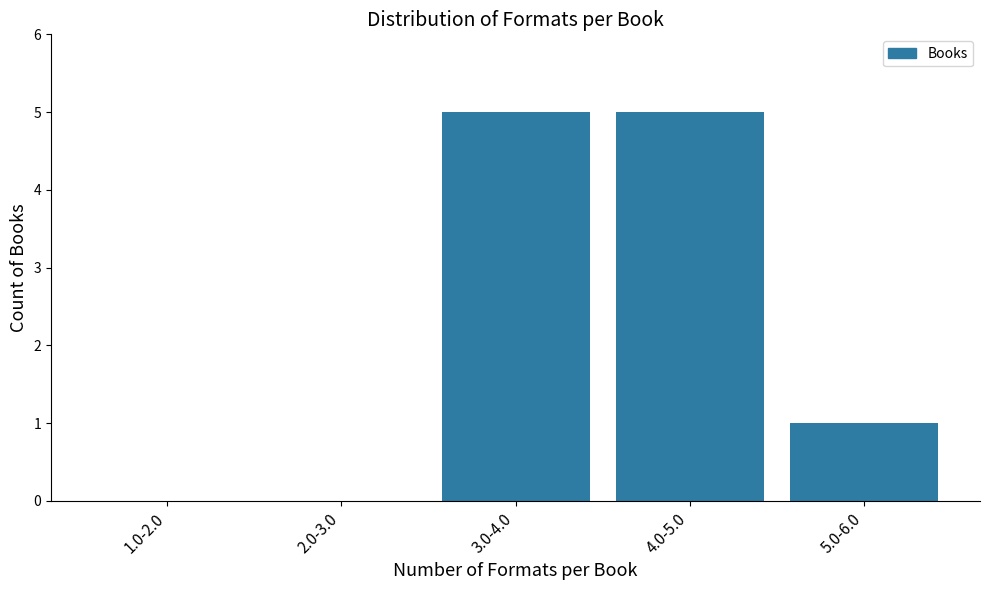

Reading left to right, extract all data points from this chart.

1.0-2.0=0	2.0-3.0=0	3.0-4.0=5	4.0-5.0=5	5.0-6.0=1